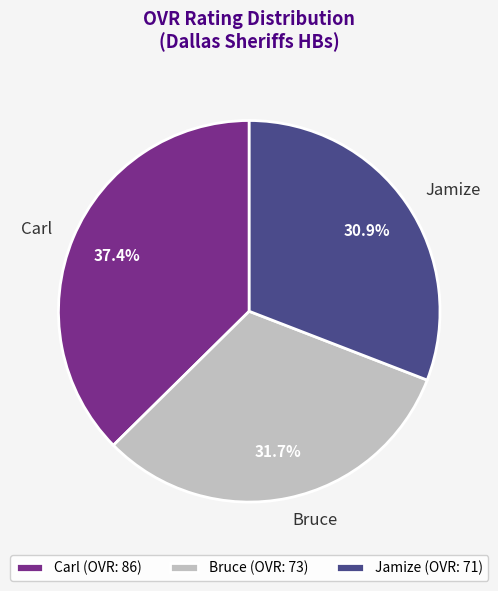

What percentage is the Carl slice, to the nearest percent?

37%